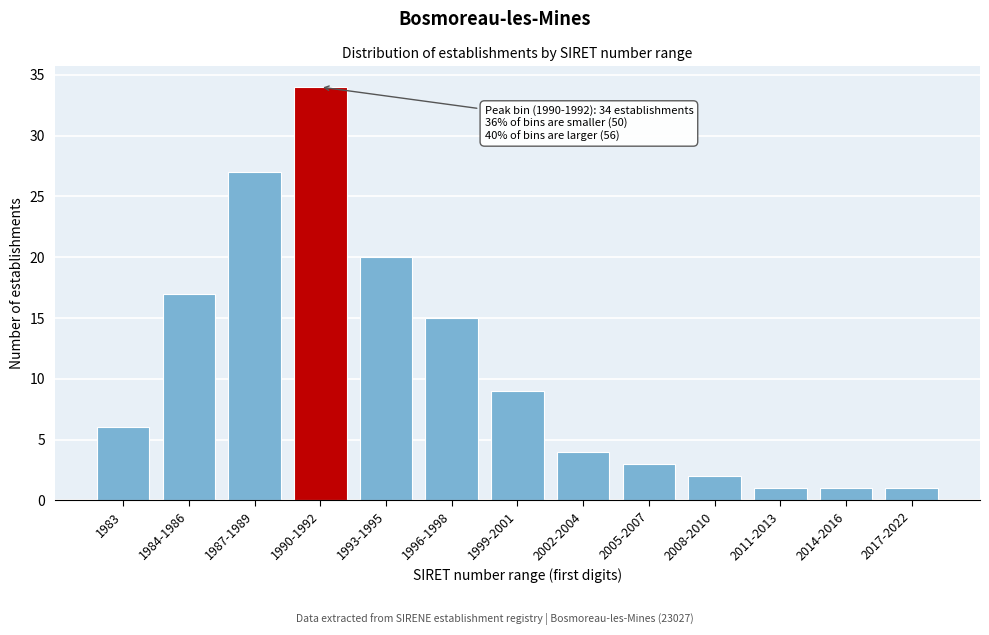

Reading left to right, list all the values displayed in this chart.

1983=6	1984-1986=17	1987-1989=27	1990-1992=34	1993-1995=20	1996-1998=15	1999-2001=9	2002-2004=4	2005-2007=3	2008-2010=2	2011-2013=1	2014-2016=1	2017-2022=1